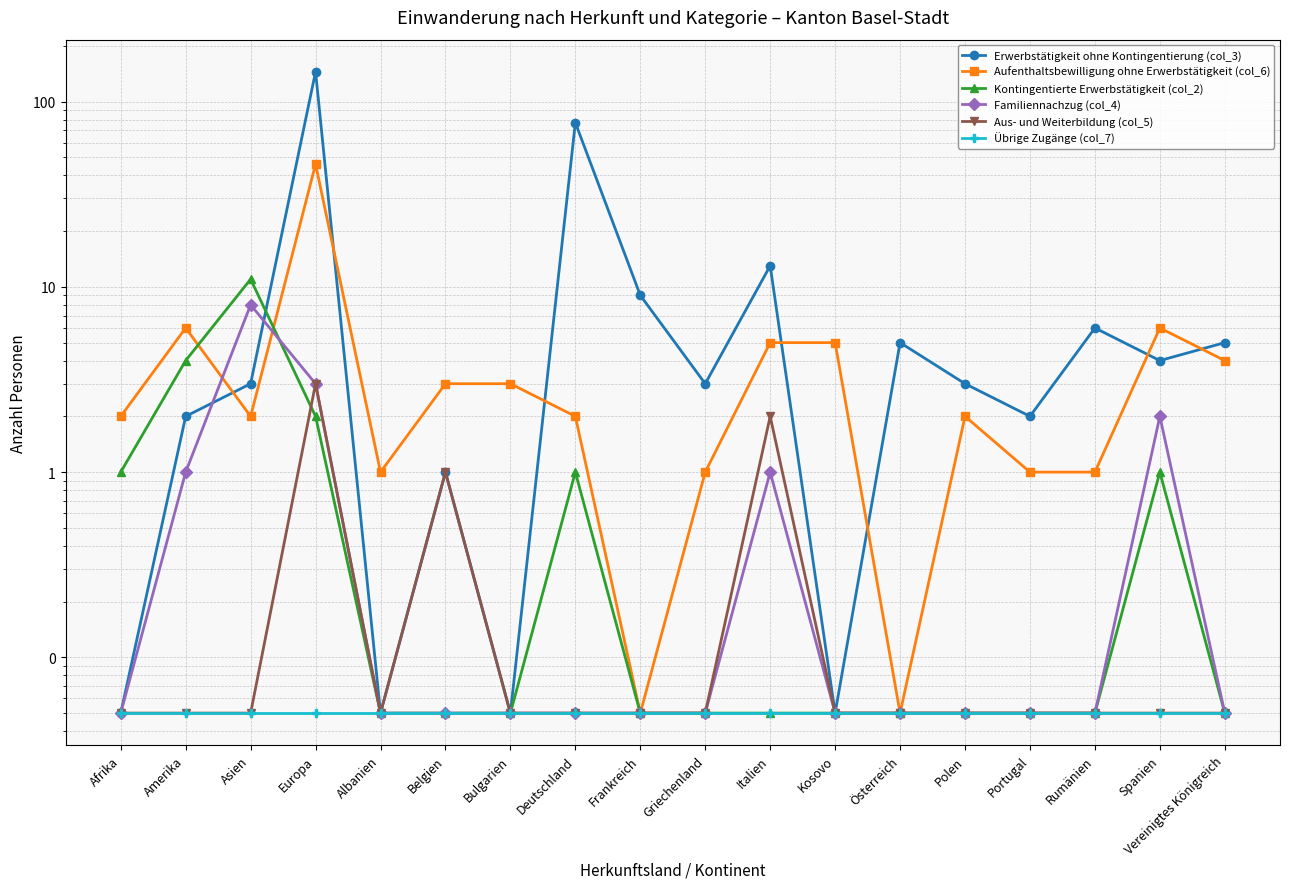

Where does the Aufenthaltsbewilligung ohne Erwerbstätigkeit (col_6) series first go above 2?

Amerika